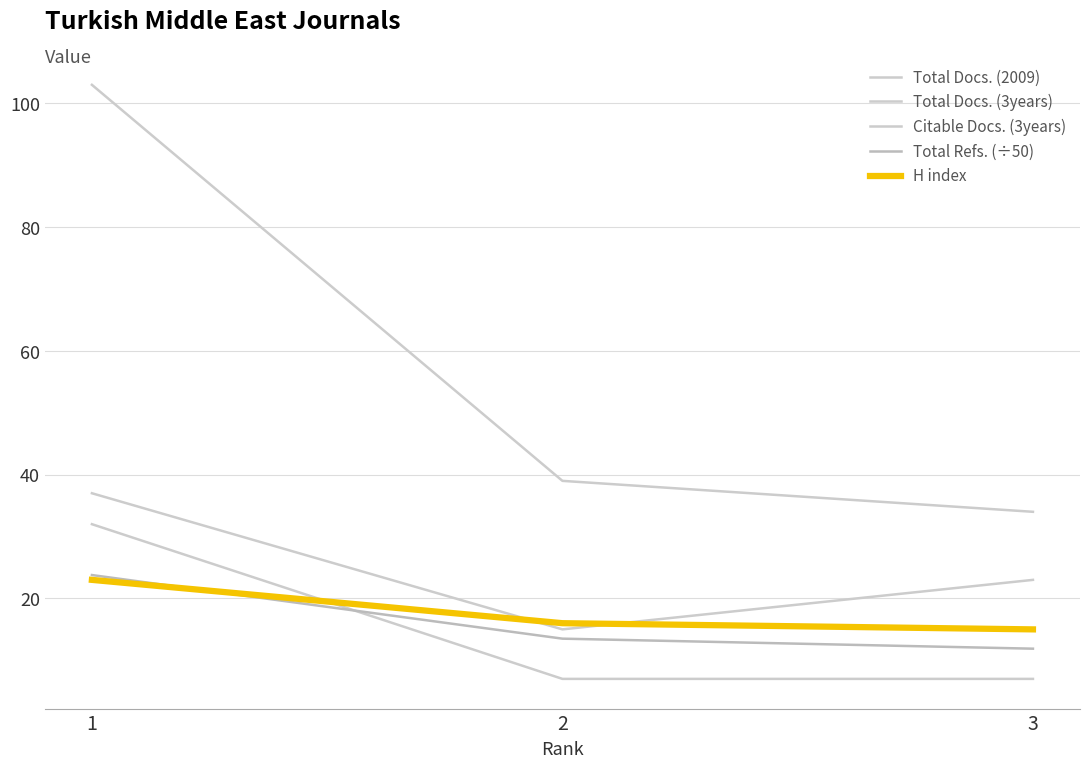

Is this an area chart (filled region under the line)?

No